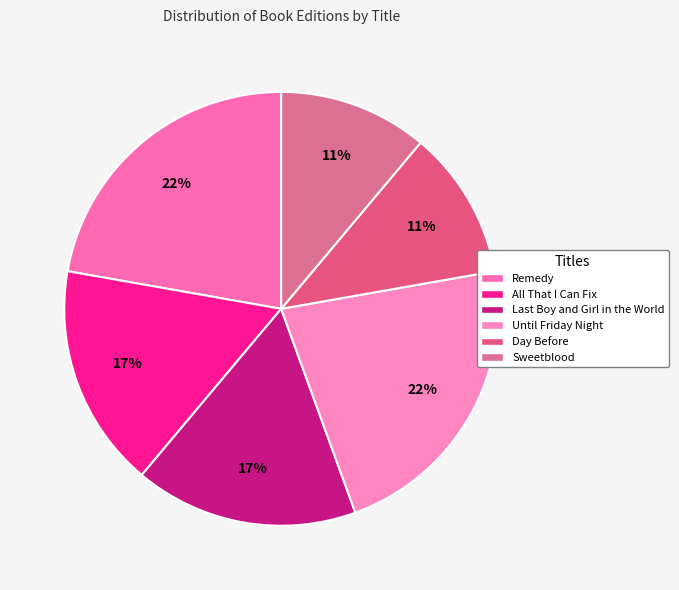

Which category has the biggest portion of the pie?

Remedy